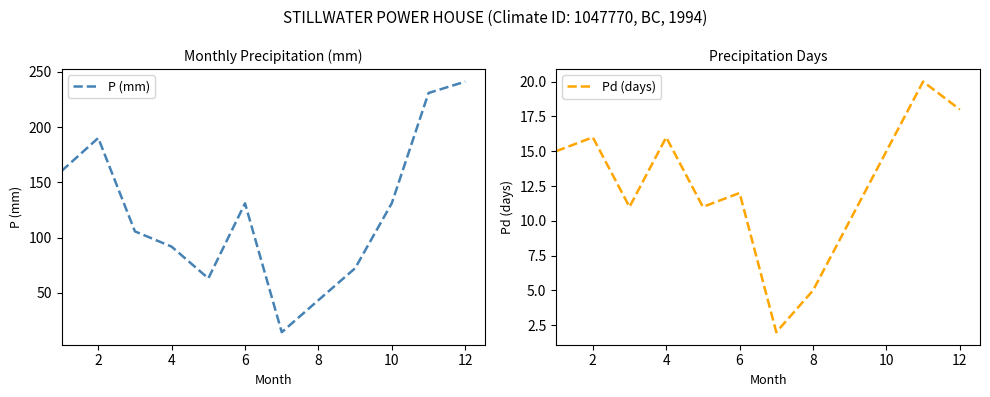

The P (mm) series shows 72.9 at 10. True or false?

False